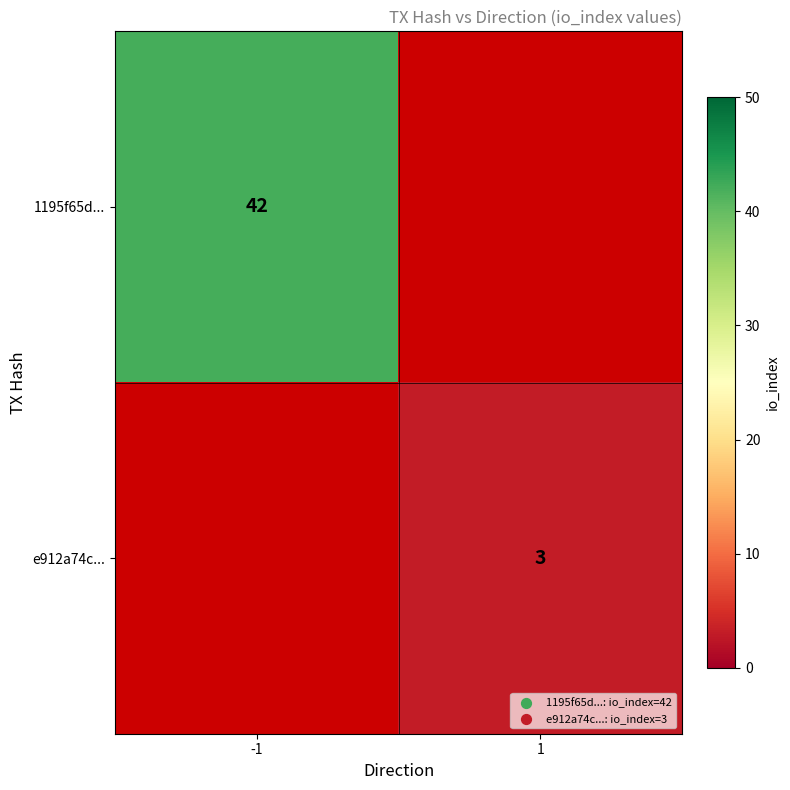

The value of 1195f65d... at -1 is 42. True or false?

True